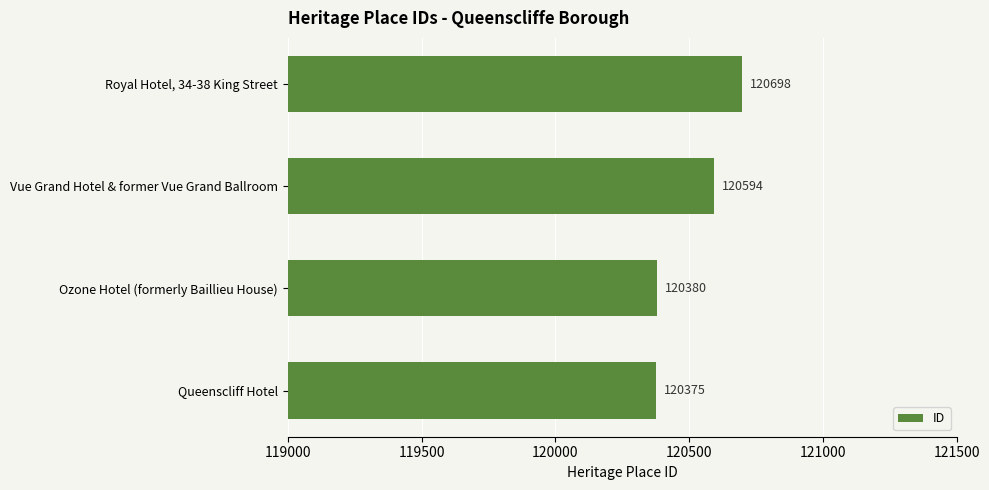

The chart shows a value of 120375 at Queenscliff Hotel. True or false?

True